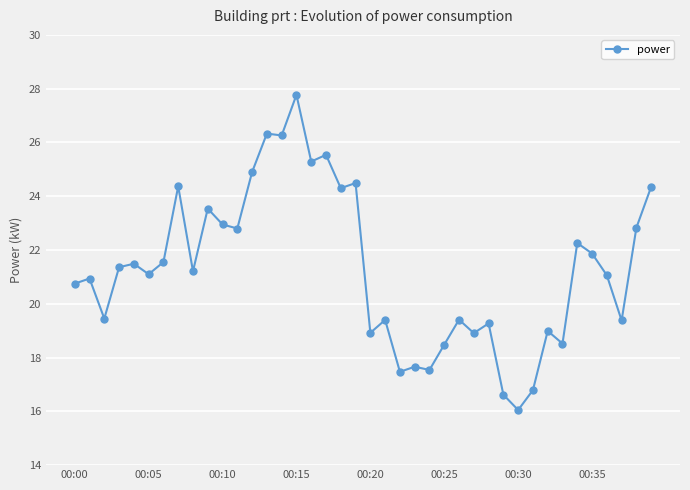

What is the maximum value shown in the chart?

27.8